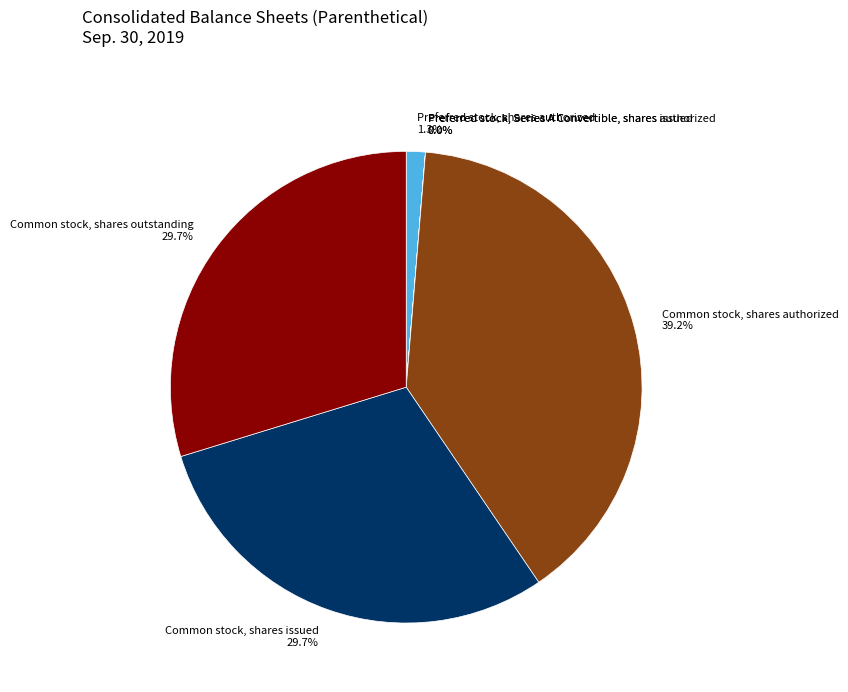

Which category has the biggest portion of the pie?

Common stock, shares authorized